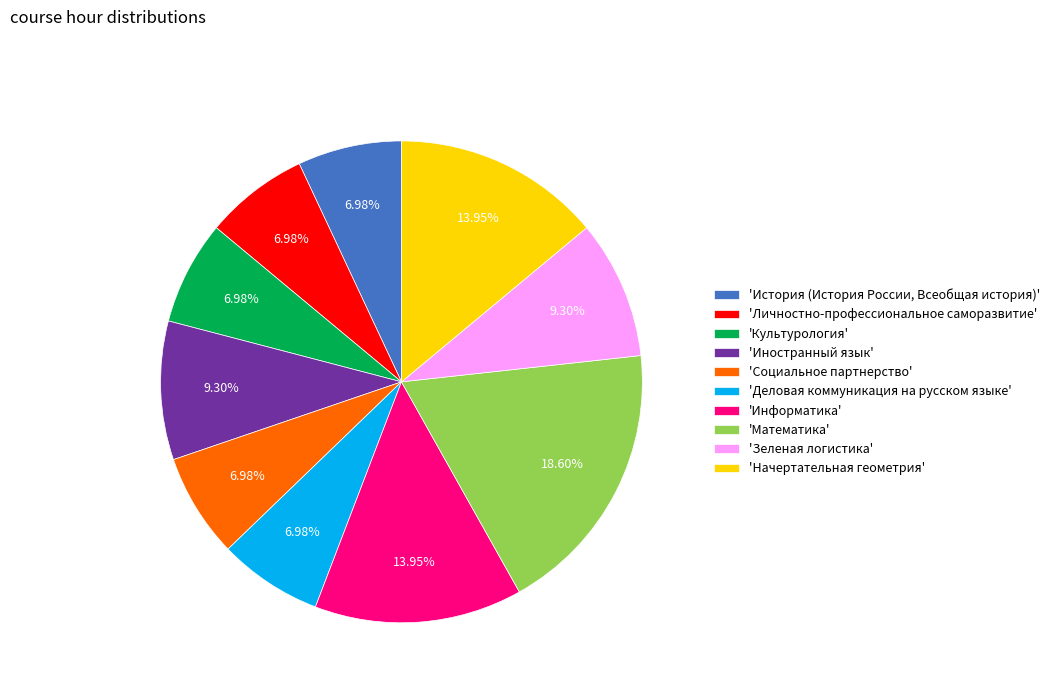

Approximately how many times larger is the value at 'Деловая коммуникация на русском языке' compared to 'Личностно-профессиональное саморазвитие'?

1.0